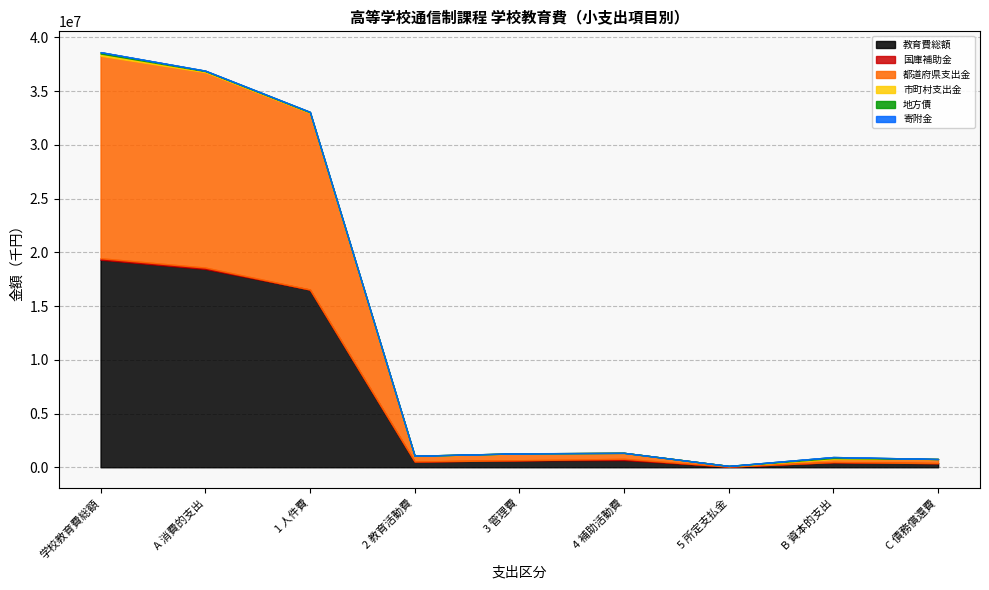

What is the average value of the 市町村支出金 series?

56064